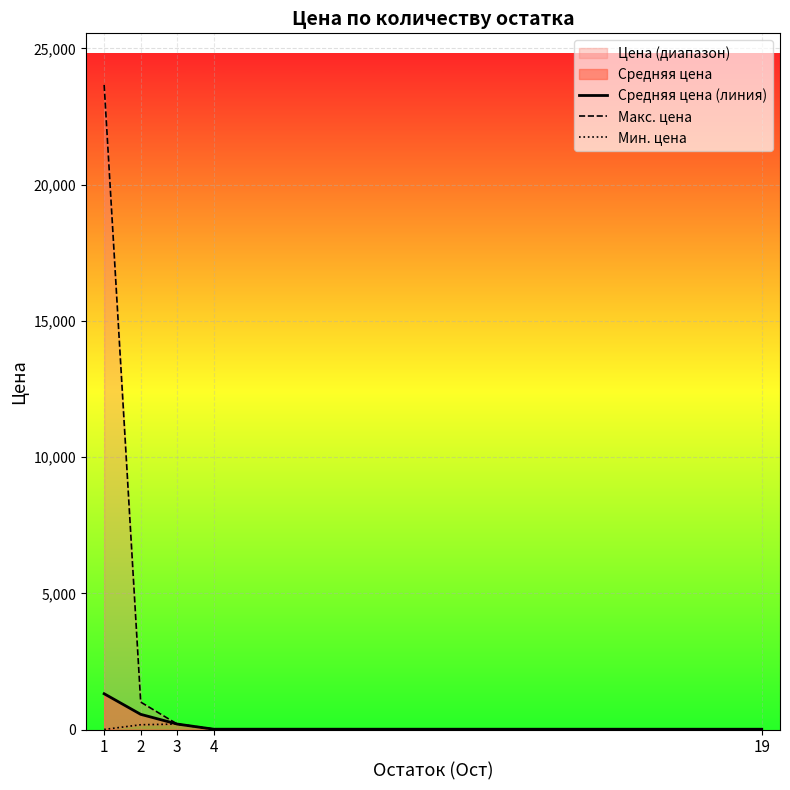

True or false: Мин. цена and Средняя цена (линия) intersect in this chart.

False